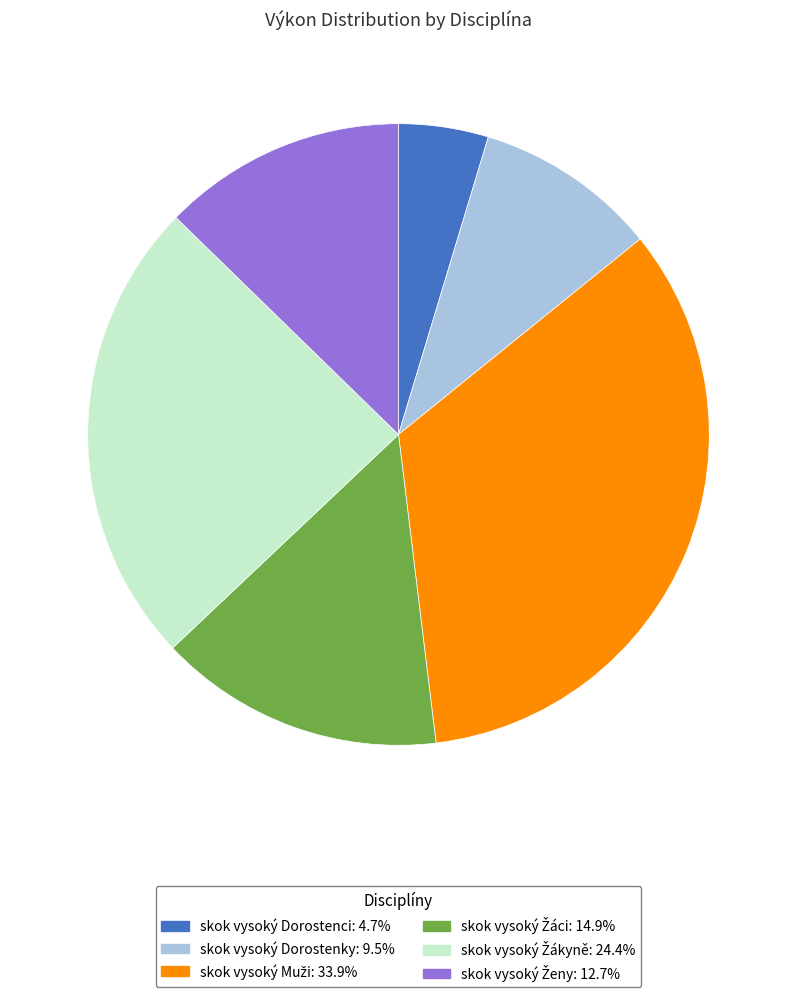

Between skok vysoký Dorostenky and skok vysoký Dorostenci, which is larger?

skok vysoký Dorostenky